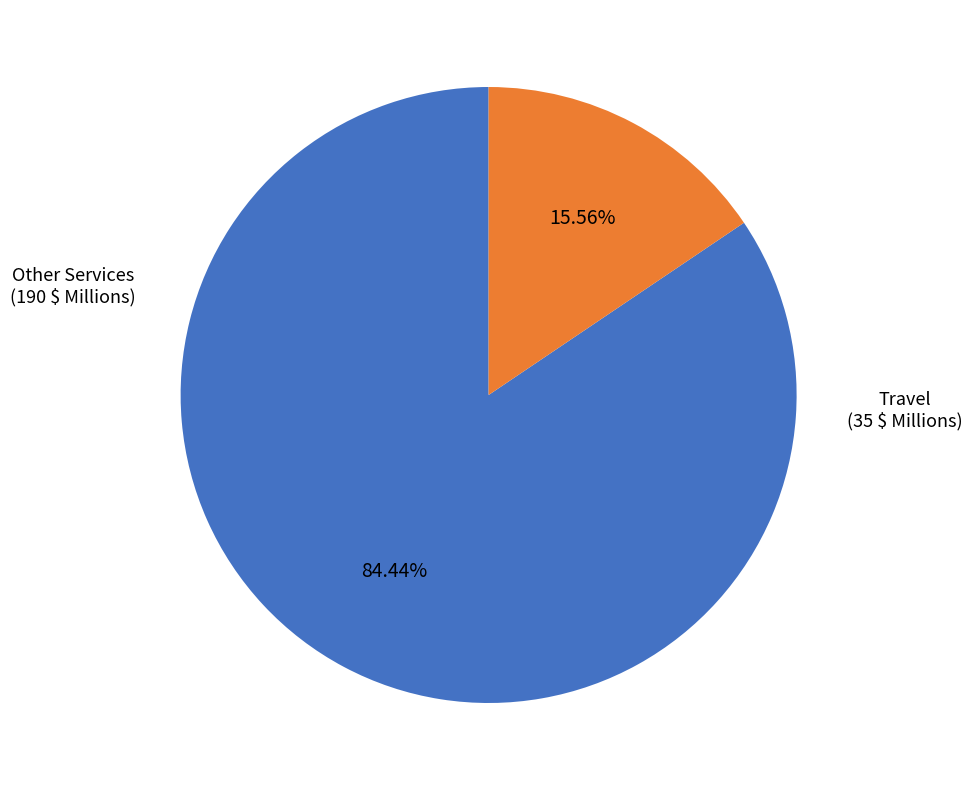

Between Travel and Other Services, which is larger?

Other Services